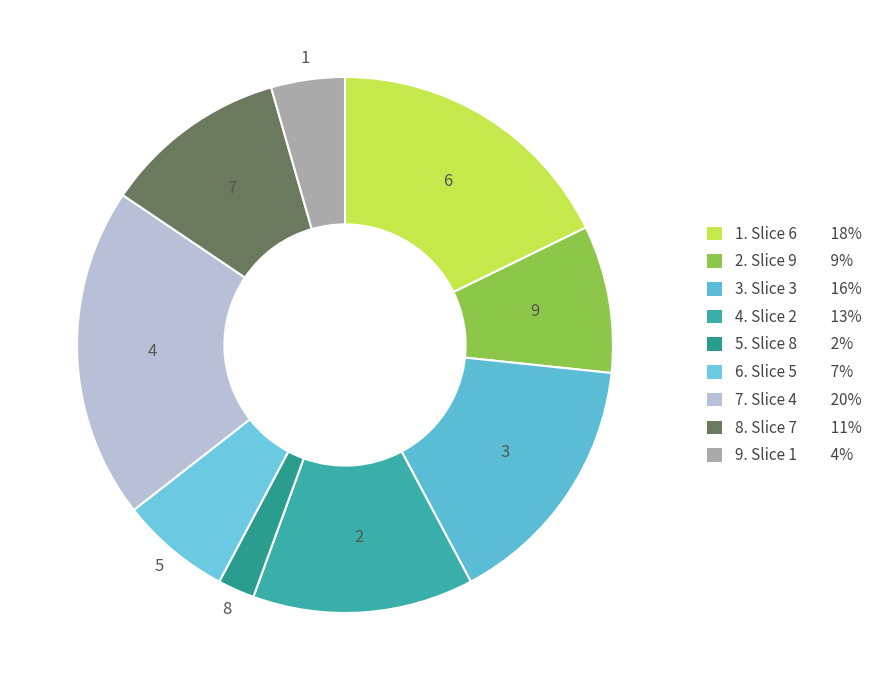

Count the number of slices in the pie.

9